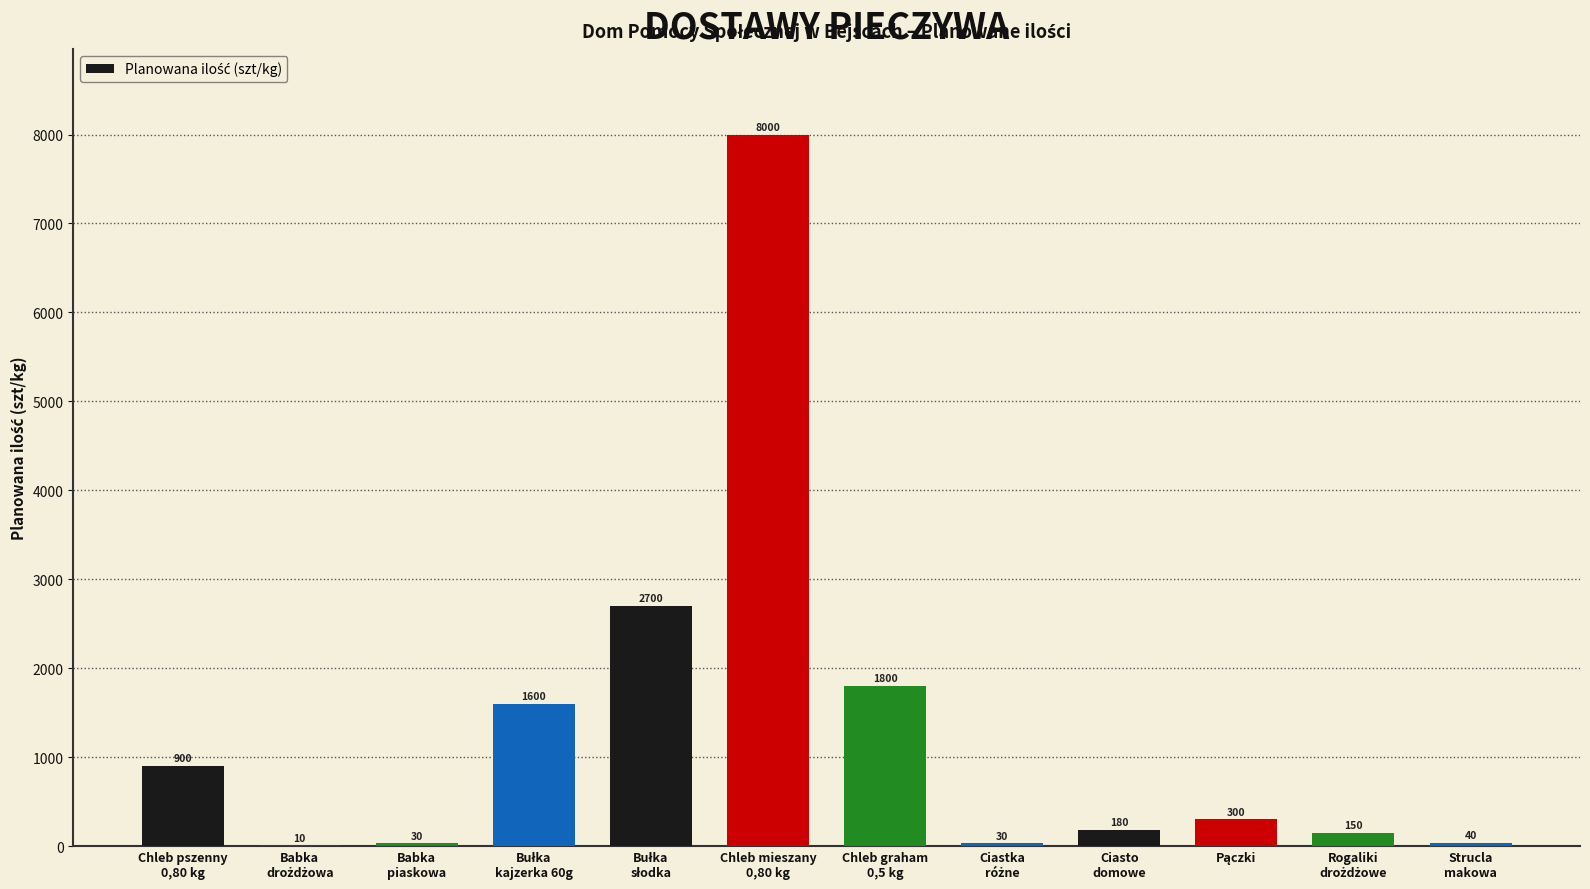

Are the bars grouped side by side (vs. stacked)?

No